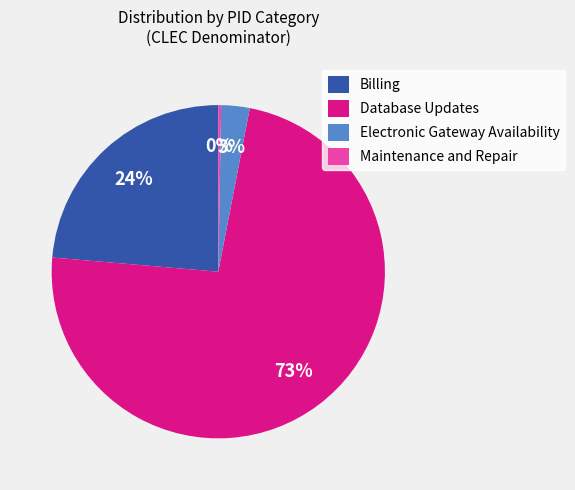

Which slice is the largest?

Database Updates